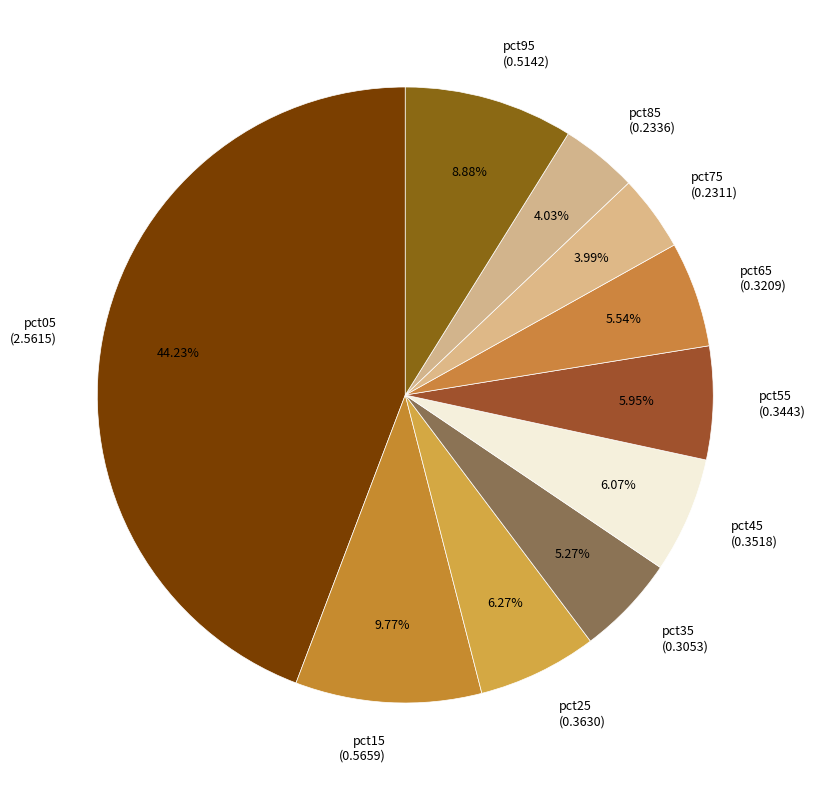

True or false: pct55 accounts for 1% of the total.

False